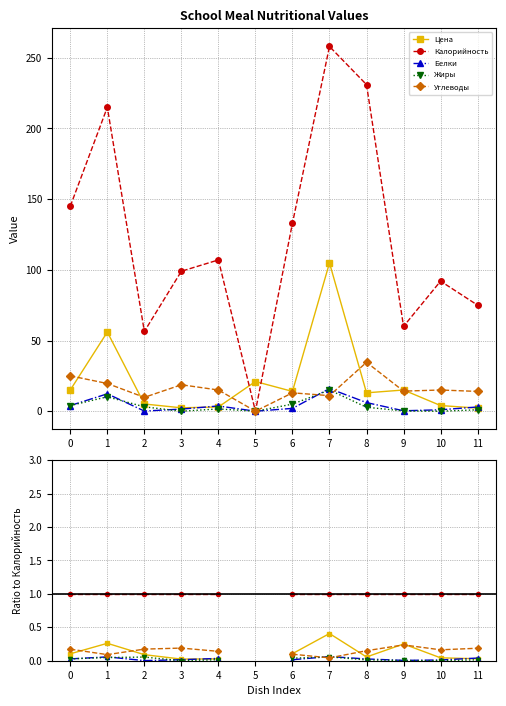

True or false: Калорийность and Углеводы cross at least once.

False